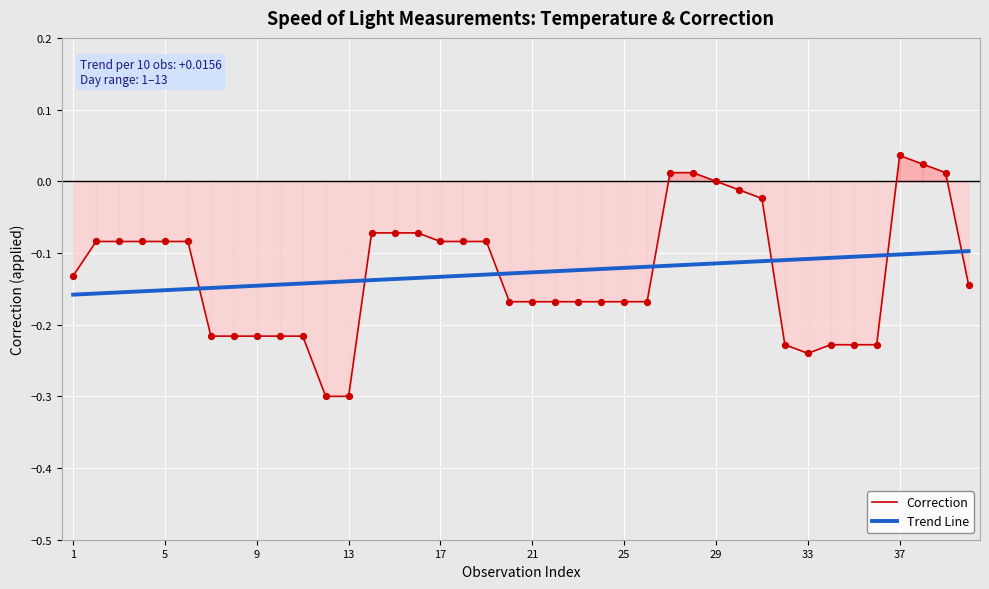

Which series contains the highest Y value?

Correction